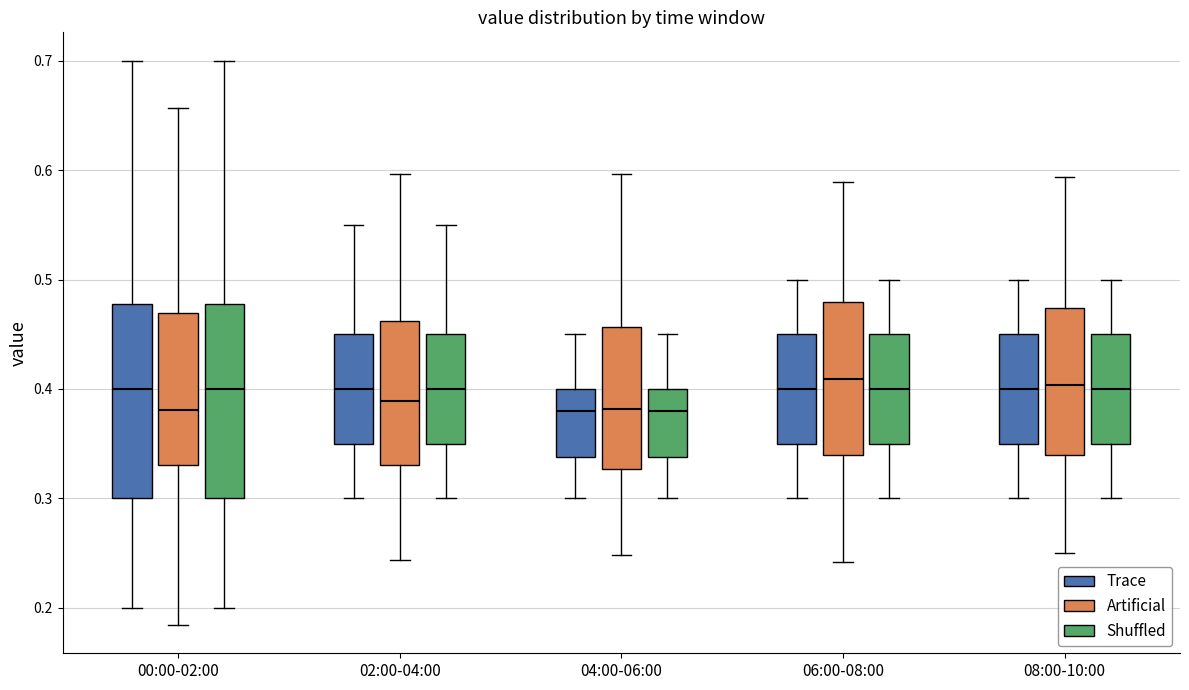

Where is the lower edge of the box for 06:00-08:00 (Artificial) on the y-axis? The values are not printed on the chart, so give them approximately, as read against the axis.

0.34